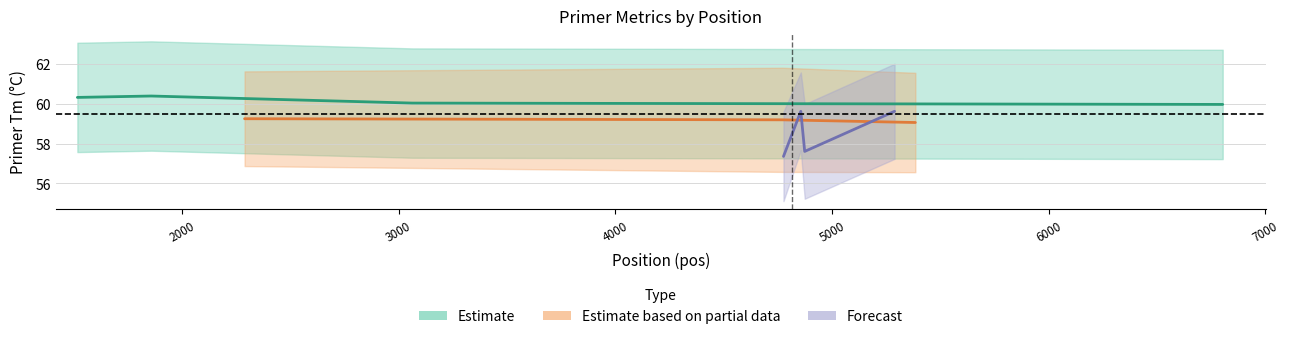

True or false: PRIMER_RIGHT_0_TM and PRIMER_RIGHT_0_GC_PERCENT intersect in this chart.

False